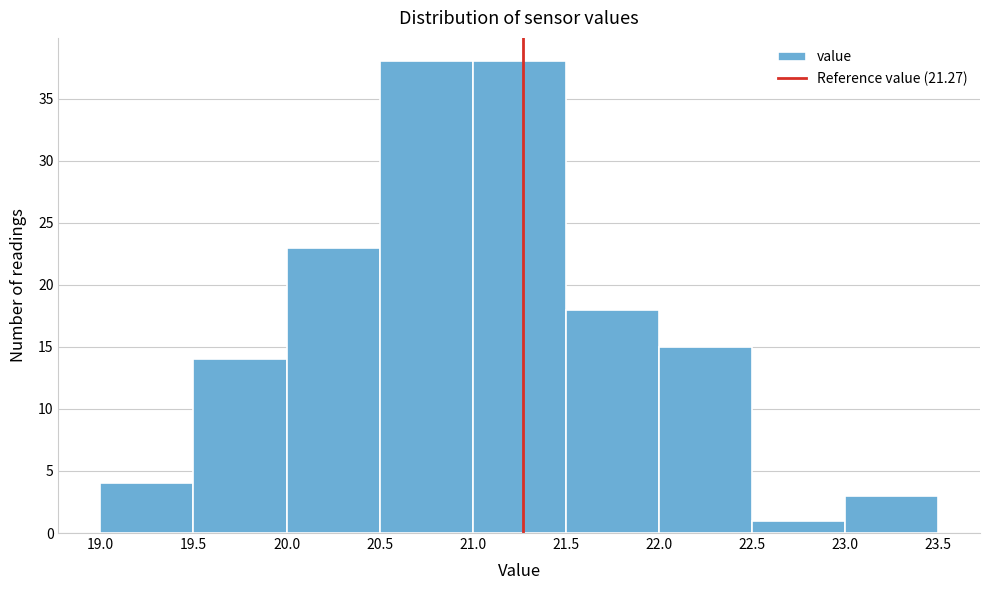

Reading left to right, transcribe this chart: for each bar, give the range it covers on the x-axis and its height. The values are not printed on the chart, so give them approximately, as read against the axis.

19.0 to 19.5: 4
19.5 to 20.0: 14
20.0 to 20.5: 23
20.5 to 21.0: 38
21.0 to 21.5: 38
21.5 to 22.0: 18
22.0 to 22.5: 15
22.5 to 23.0: 1
23.0 to 23.5: 3